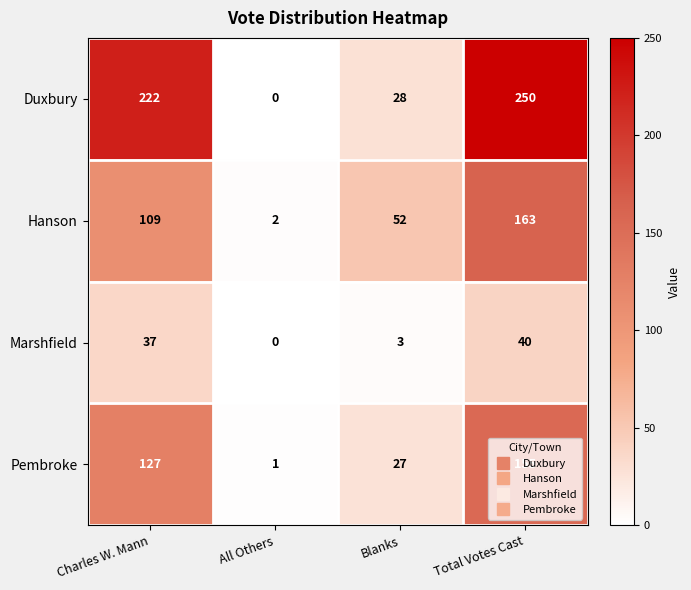

Which series has the widest spread of values?

Duxbury